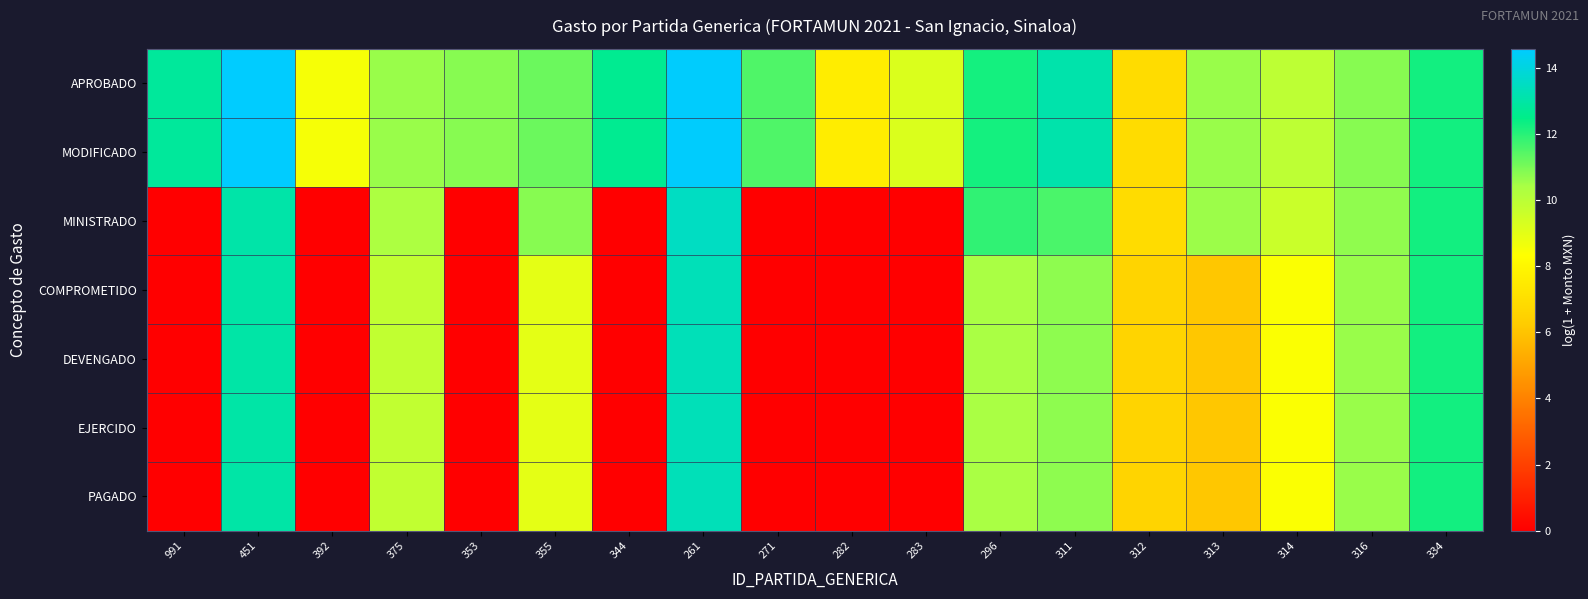

Which label corresponds to the largest value in the chart?

451